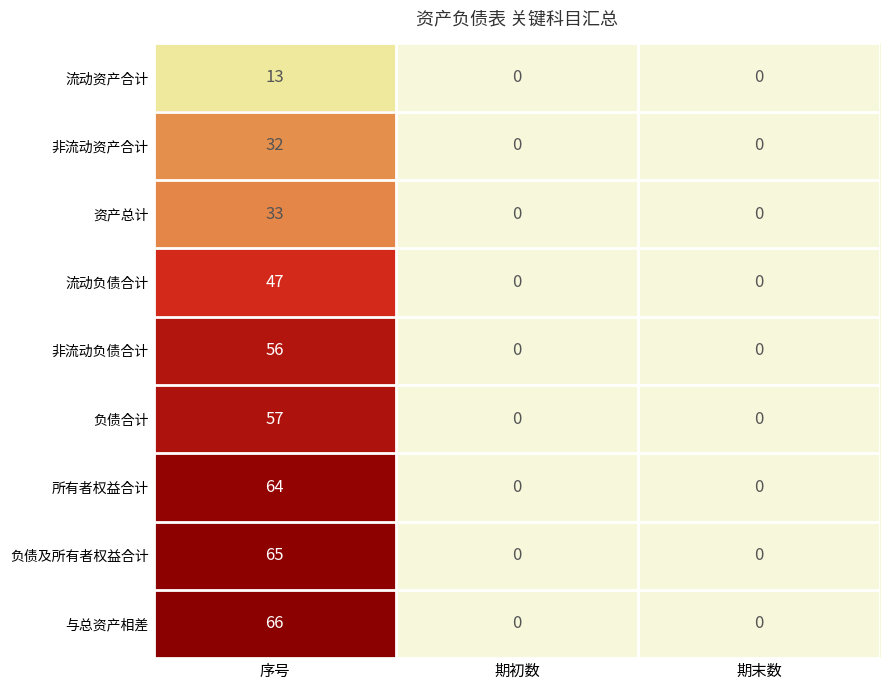

Which category has the highest value in the 所有者权益合计 series?

序号